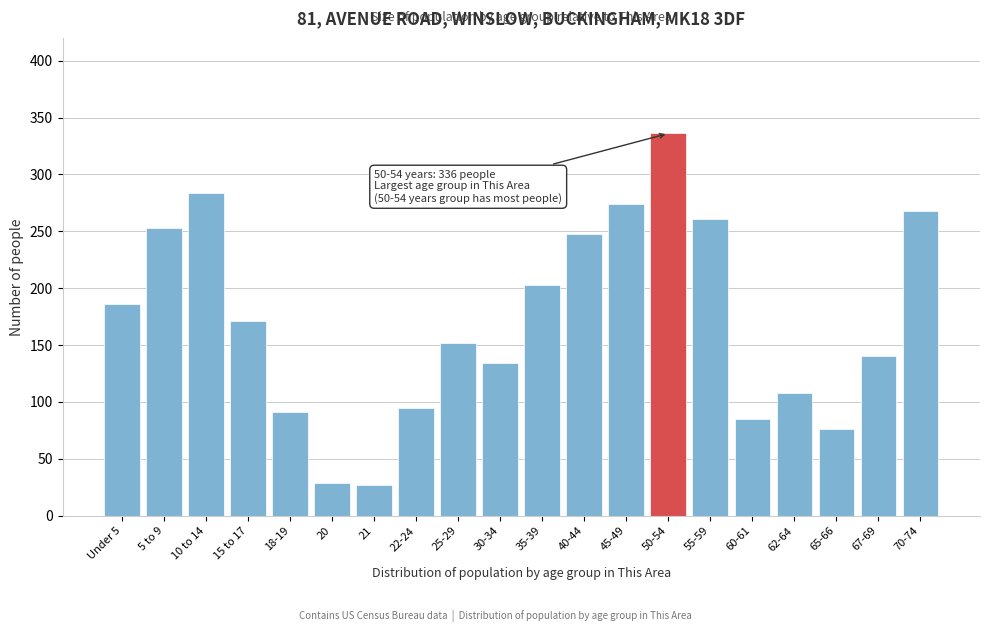

Reading left to right, what are all the values shown in this chart?

Under 5=186	5 to 9=253	10 to 14=284	15 to 17=171	18-19=91	20=29	21=27	22-24=95	25-29=152	30-34=134	35-39=203	40-44=248	45-49=274	50-54=336	55-59=261	60-61=85	62-64=108	65-66=76	67-69=140	70-74=268